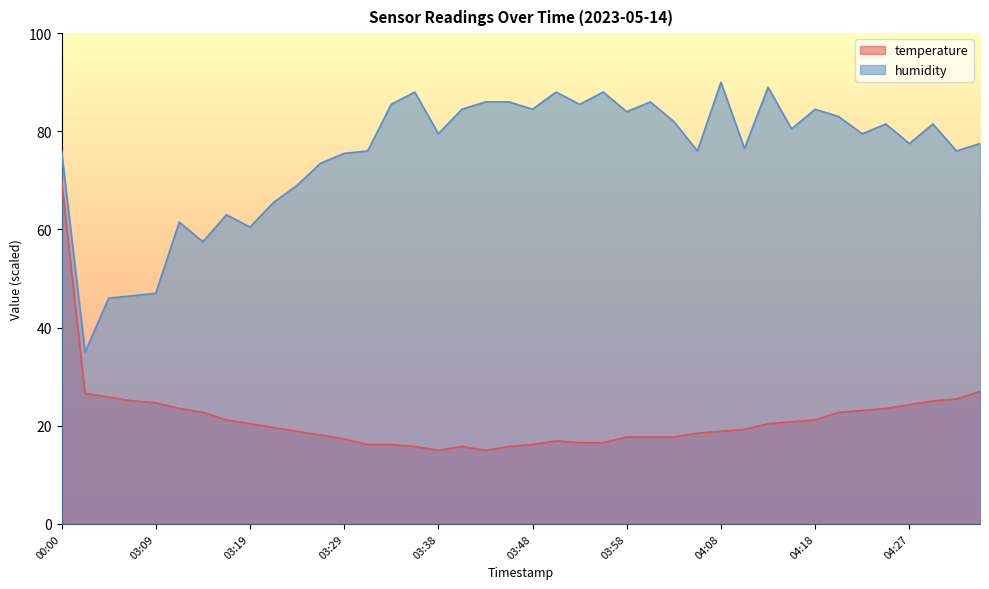

Count the number of categories in the chart.

40